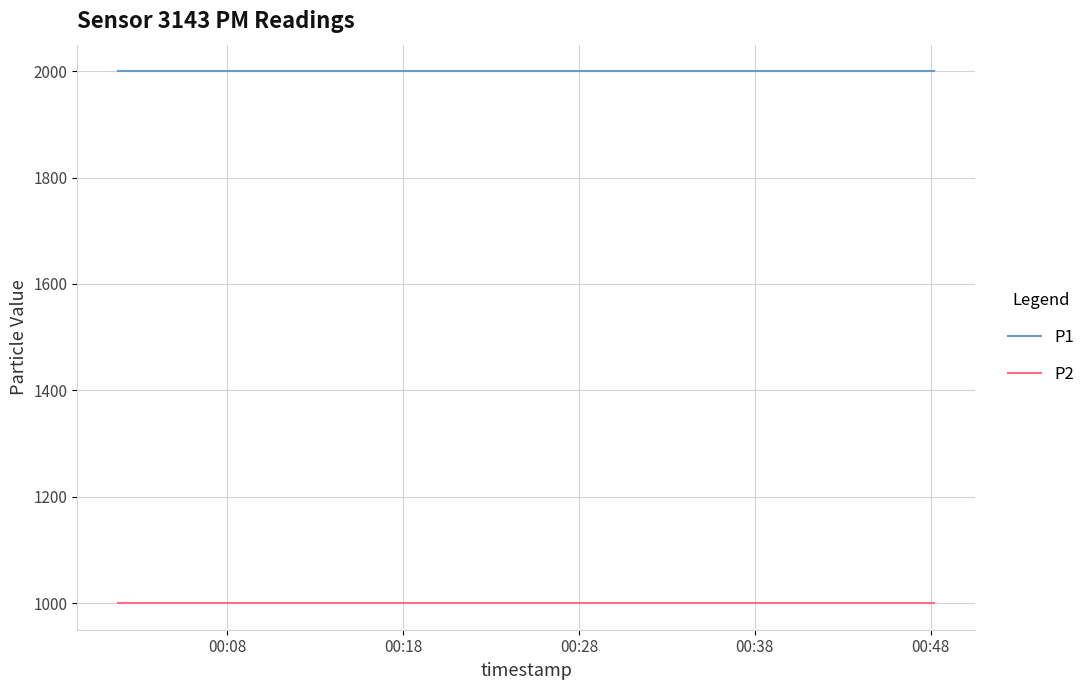

True or false: P1 and P2 intersect in this chart.

False